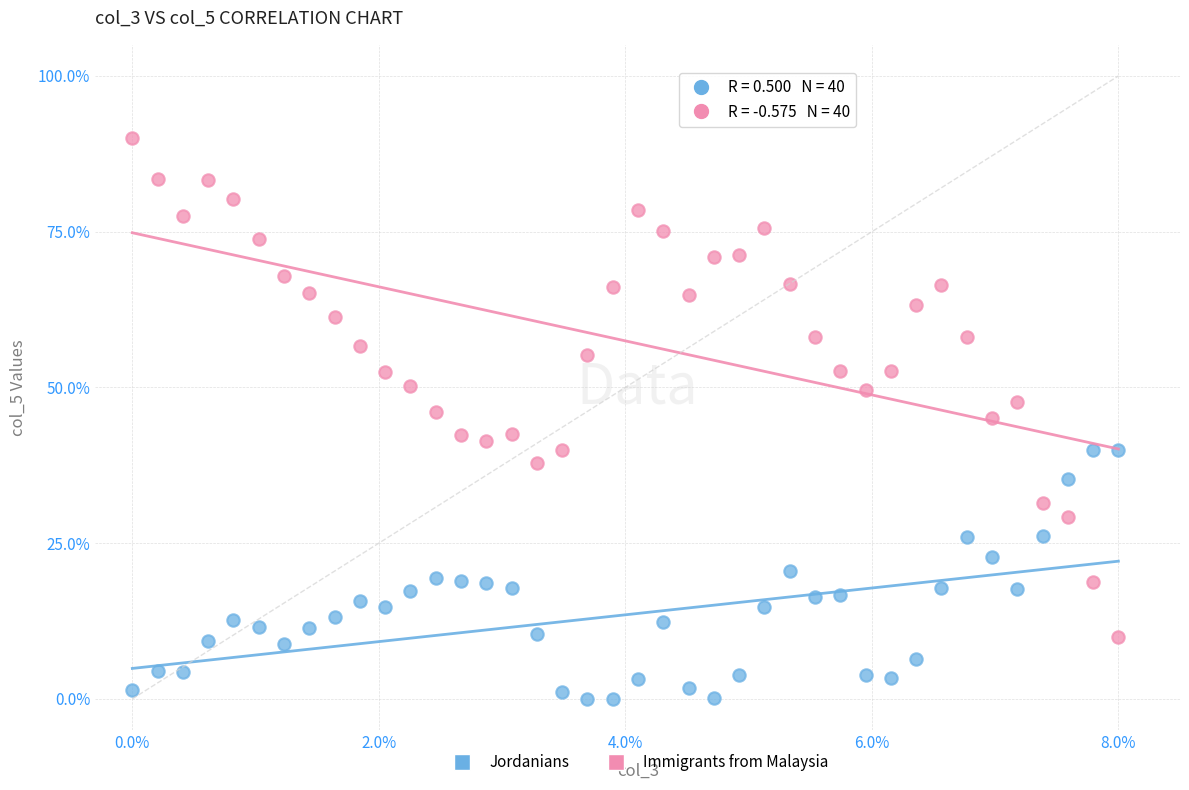

What is the X range (max minus min) for the scatter plot?

8.0